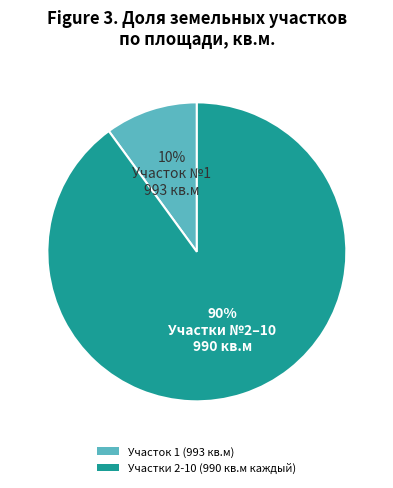

To the nearest percent, what is the average slice percentage?

50%